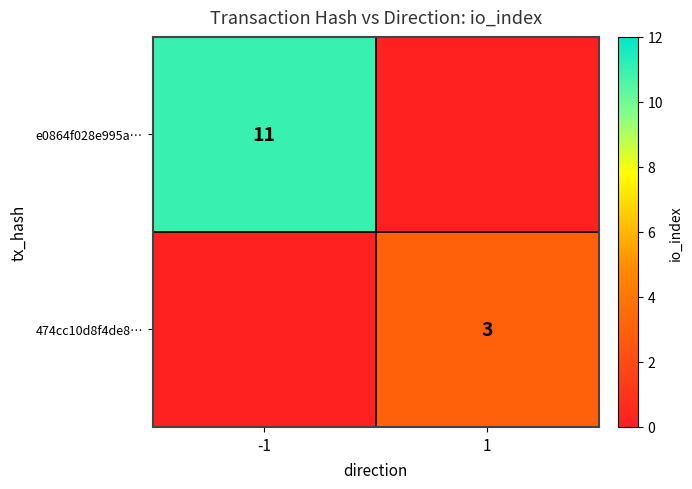

The e0864f028e995a… series shows 19 at -1. True or false?

False